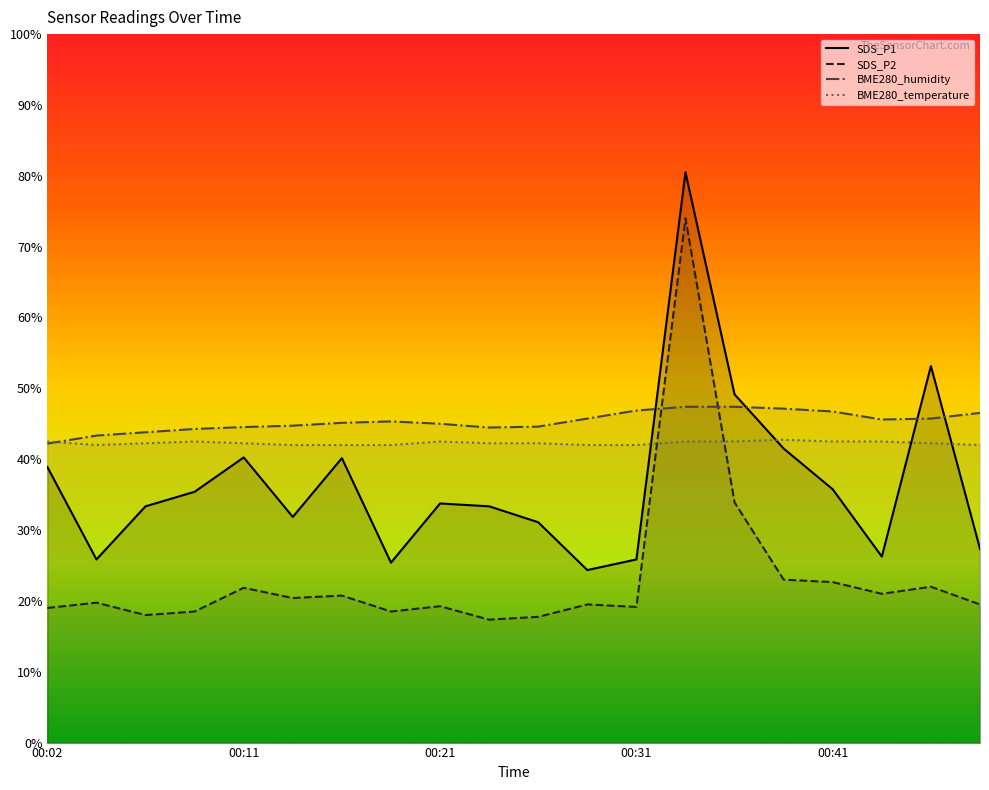

What are all the series names shown in the legend?

SDS_P1, SDS_P2, BME280_humidity, BME280_temperature